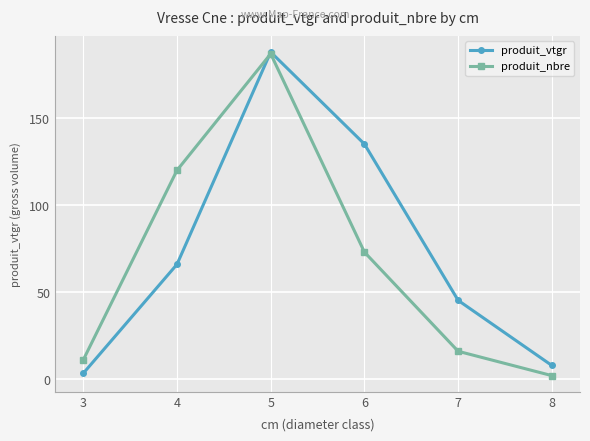

Is the value of produit_vtgr at 5 greater than the value of produit_nbre at 4?

Yes